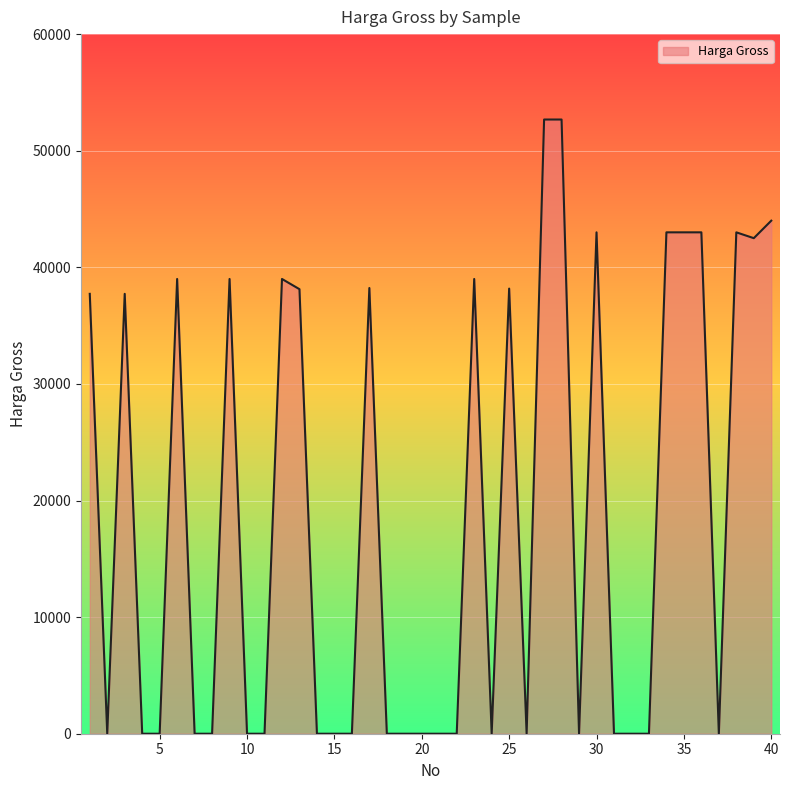

What is the difference between the maximum and minimum values?

52675